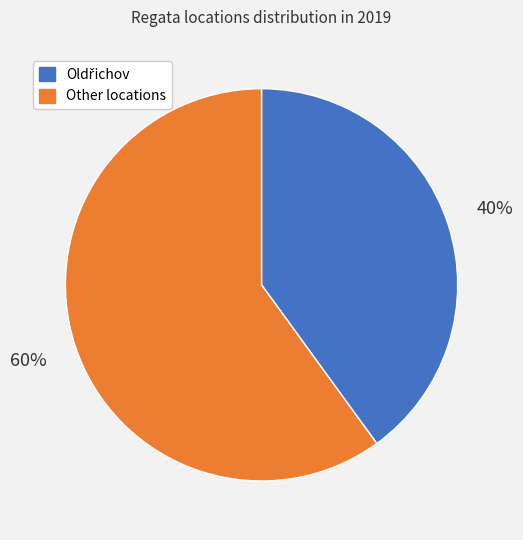

To the nearest percent, what is the difference between the largest and smallest slice percentages?

20%